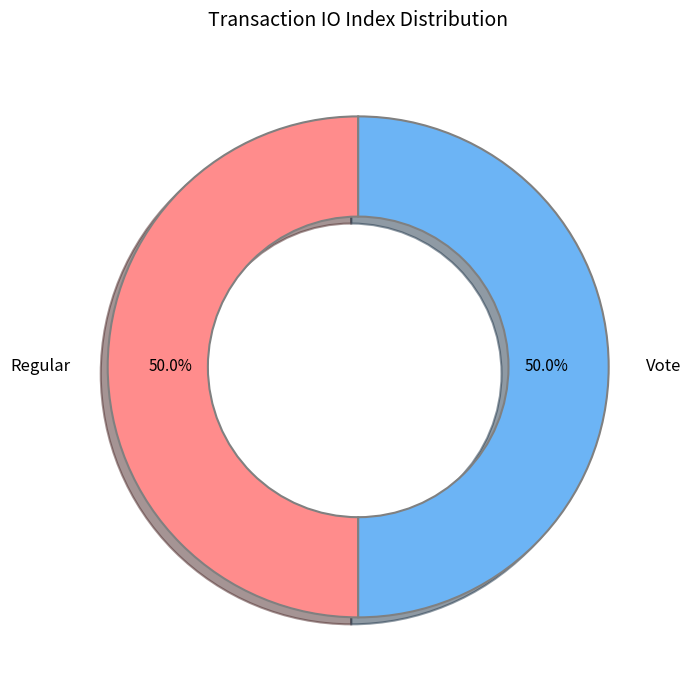

What is the ratio of the value at Regular to the value at Vote?

1.0